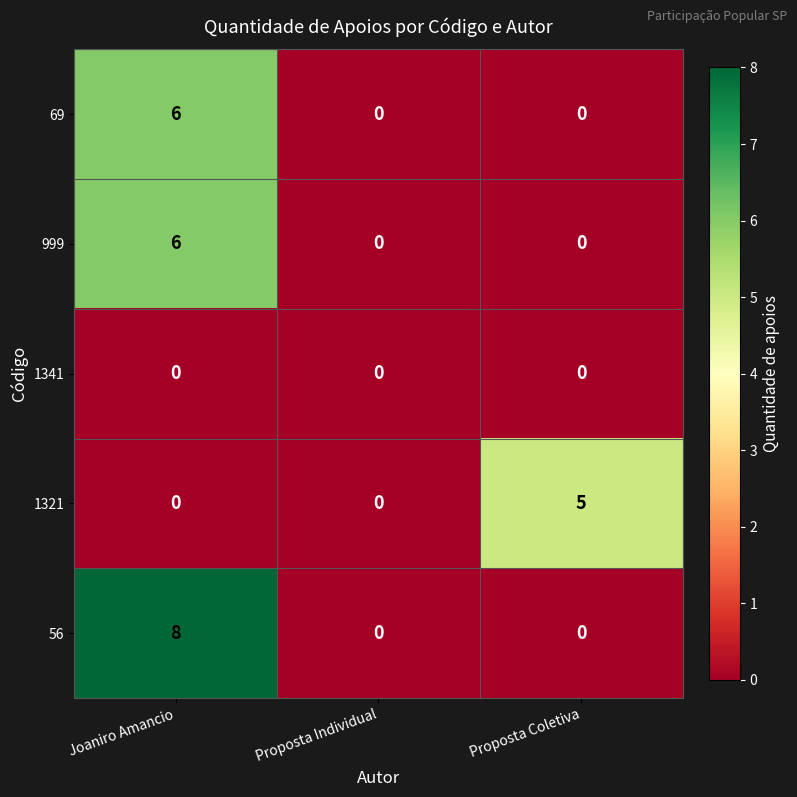

The 56 series shows 0 at Proposta Individual. True or false?

True